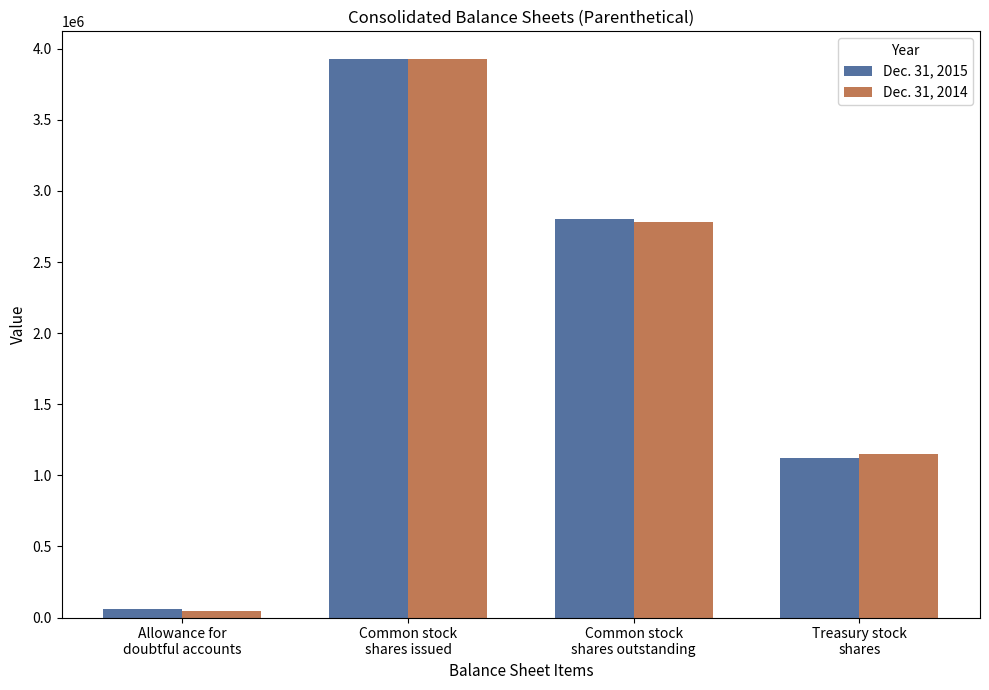

Reading right to left, extract all data points from this chart.

Dec. 31, 2015: Treasury stock
shares=1124852	Common stock
shares outstanding=2801639	Common stock
shares issued=3926491	Allowance for
doubtful accounts=60000
Dec. 31, 2014: Treasury stock
shares=1148152	Common stock
shares outstanding=2778339	Common stock
shares issued=3926491	Allowance for
doubtful accounts=45000